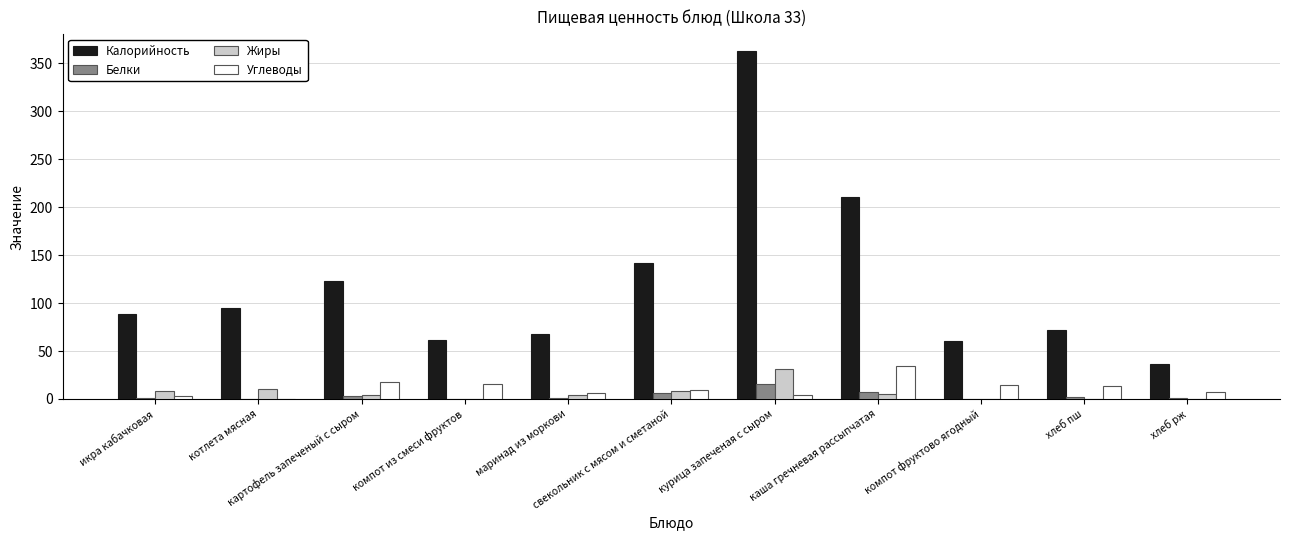

What is the maximum value for Углеводы?

33.9